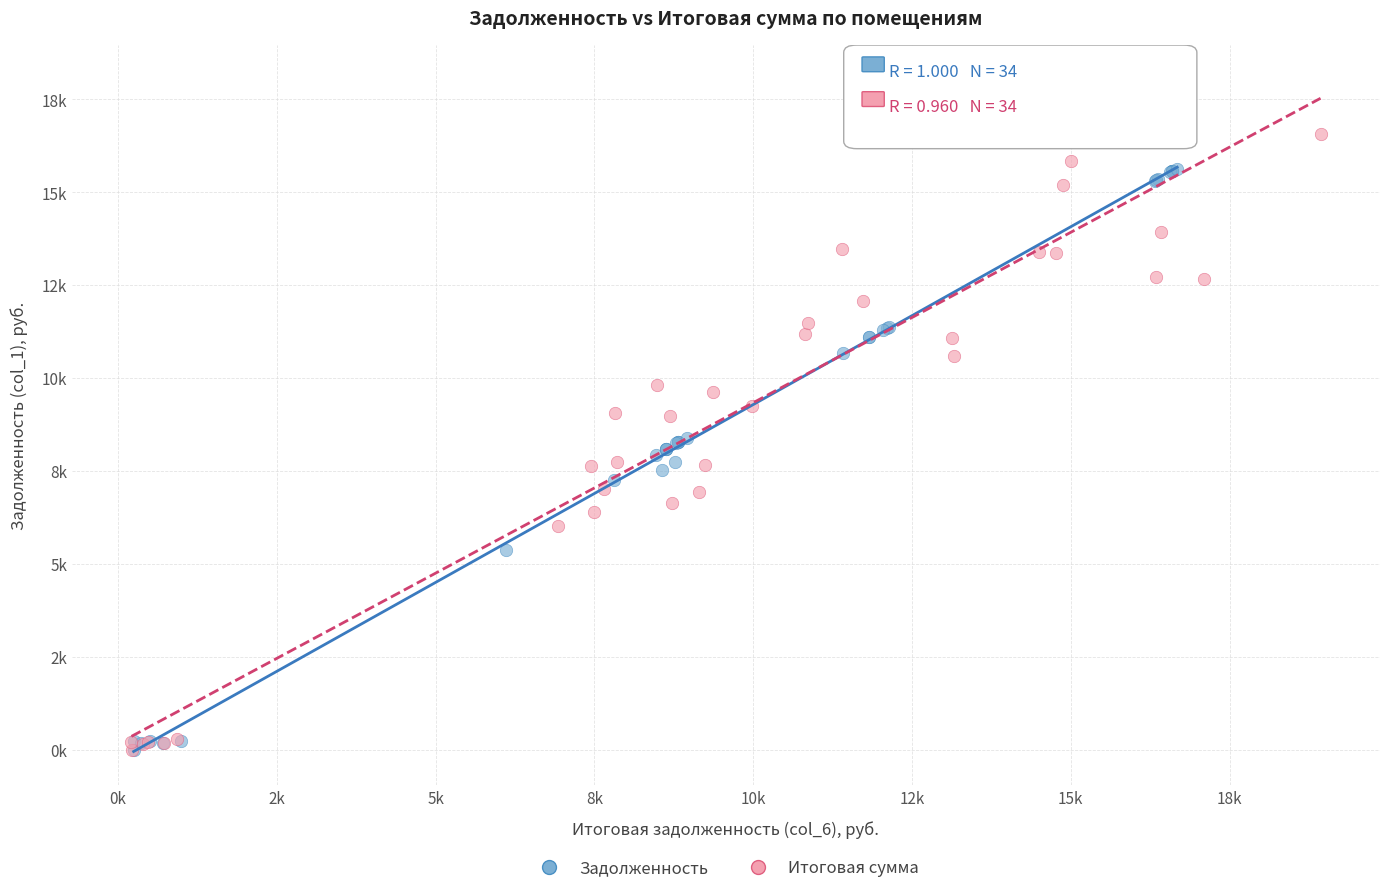

What are all the series names shown in the legend?

Задолженность, Итоговая сумма